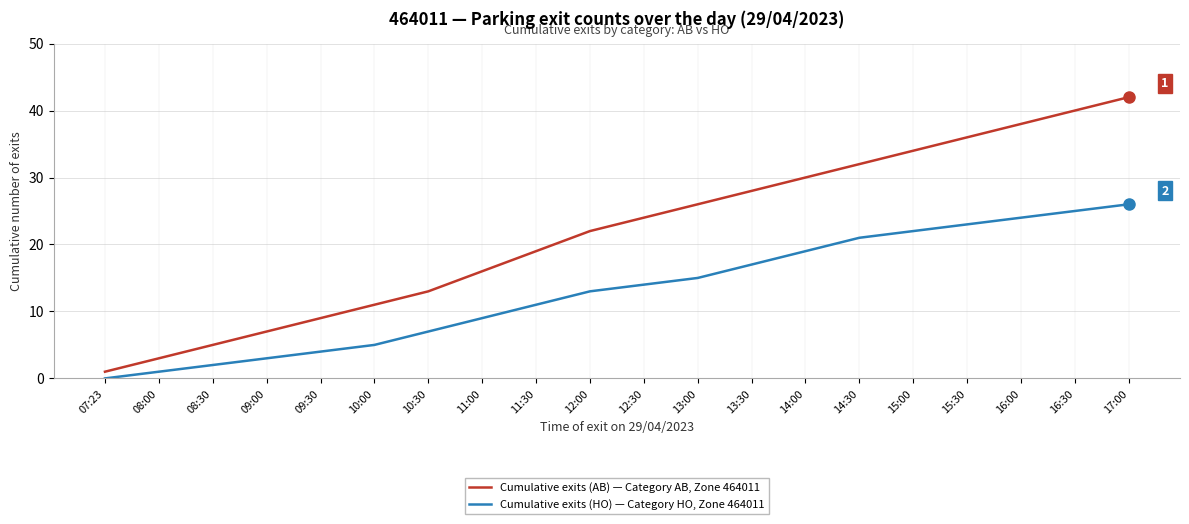

Which category has the highest value across all series?

17:00